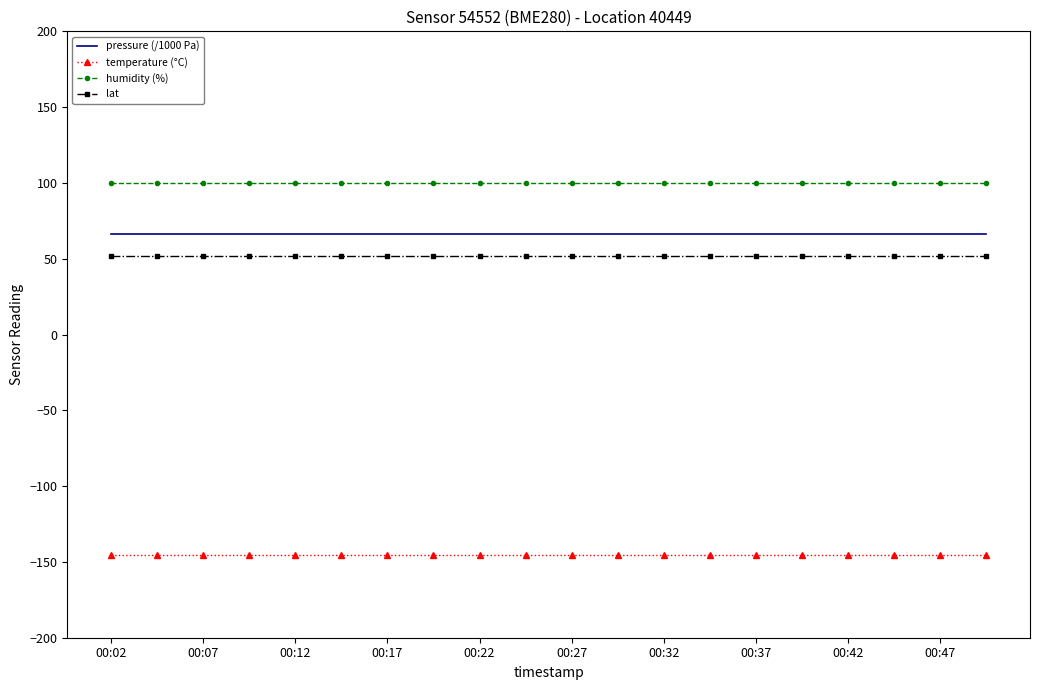

Which series has the largest total across all categories?

humidity (%)